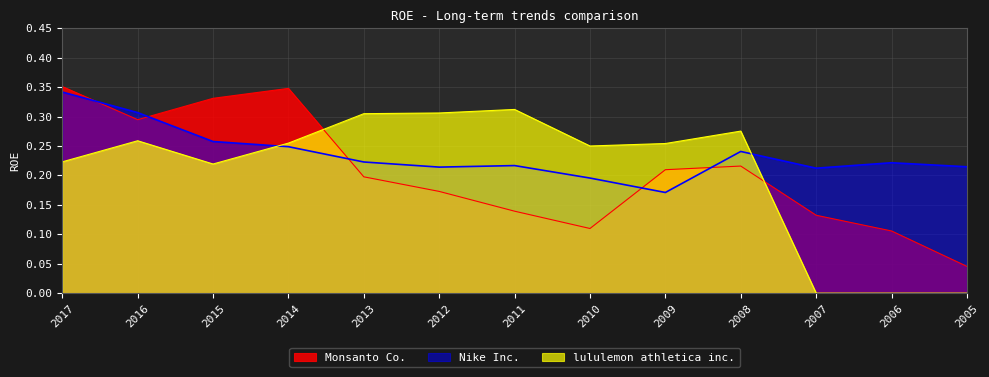

Which series has the largest total across all categories?

Nike Inc.